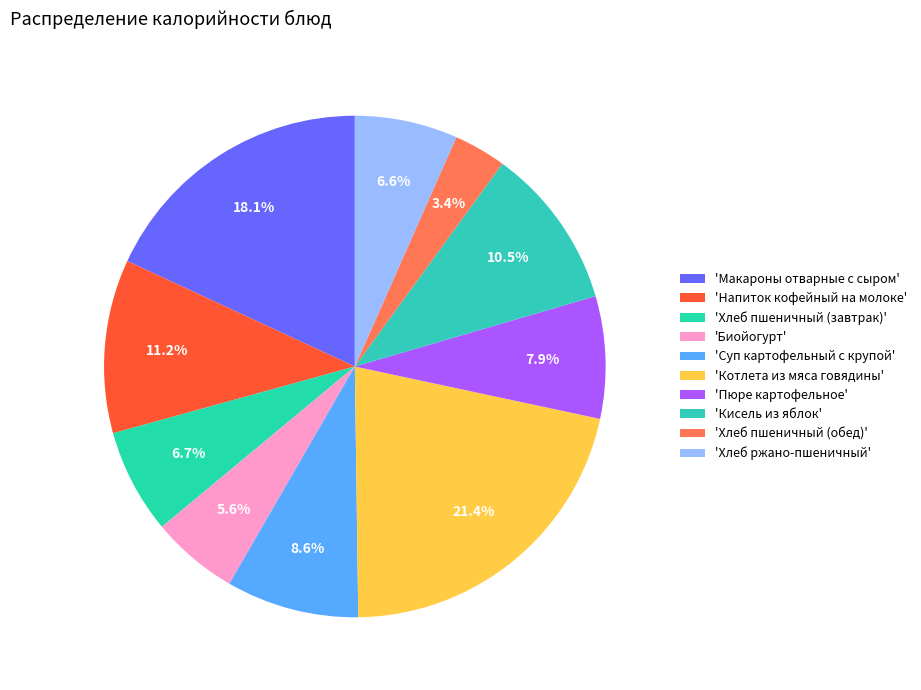

How many segments does this pie chart have?

10